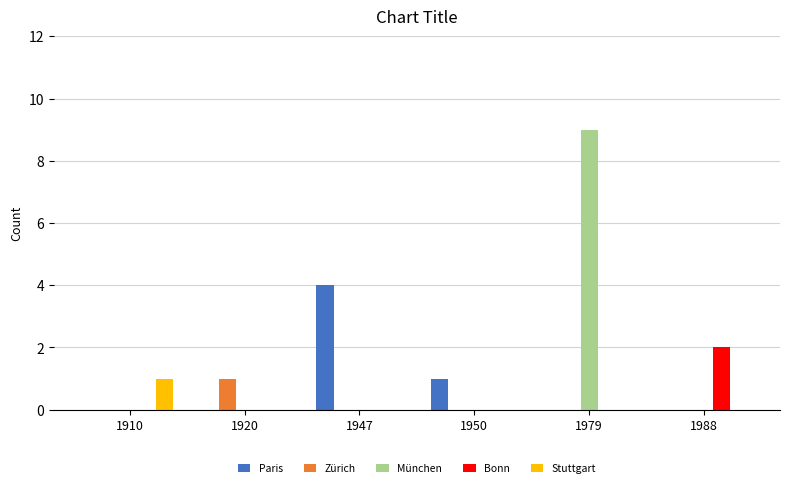

Reading left to right, list all the values displayed in this chart.

Paris: 0	0	4	1	0	0
Zürich: 0	1	0	0	0	0
München: 0	0	0	0	9	0
Bonn: 0	0	0	0	0	2
Stuttgart: 1	0	0	0	0	0